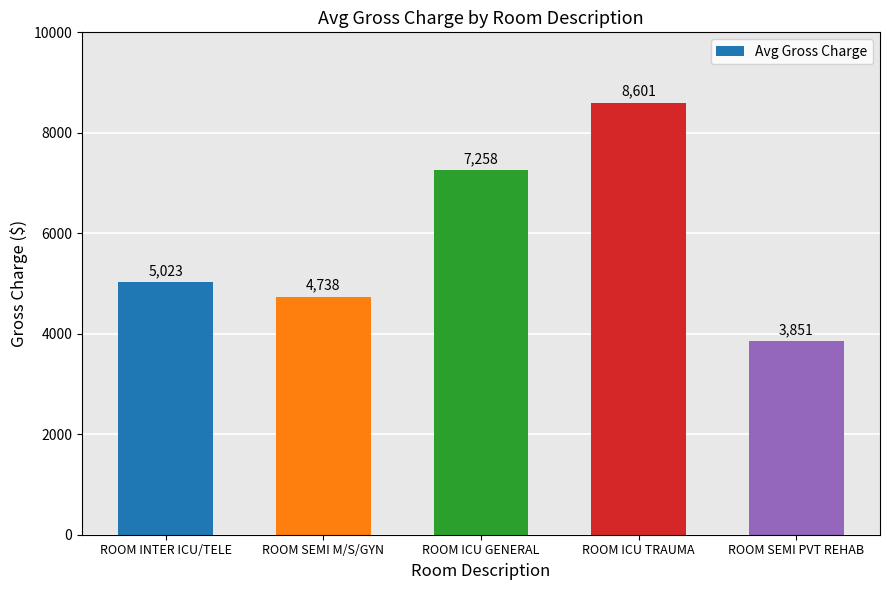

What is the difference between the second highest and second lowest values?

2520